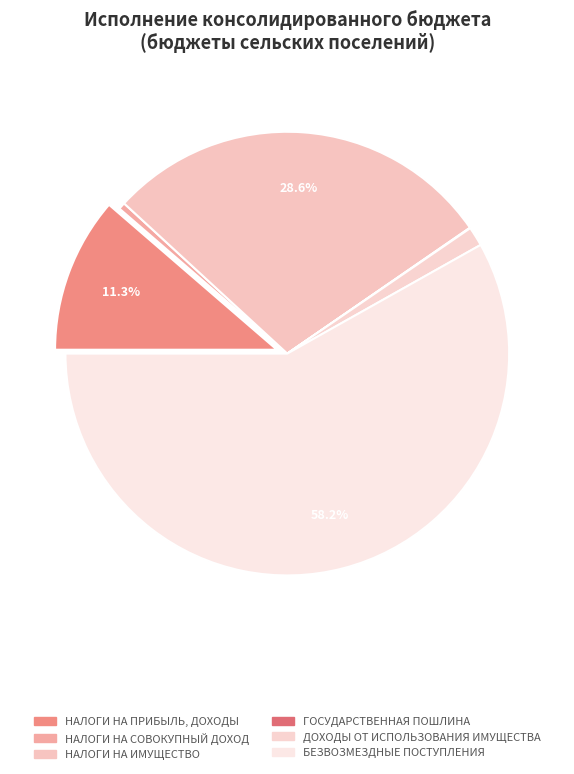

Count the number of slices in the pie.

6